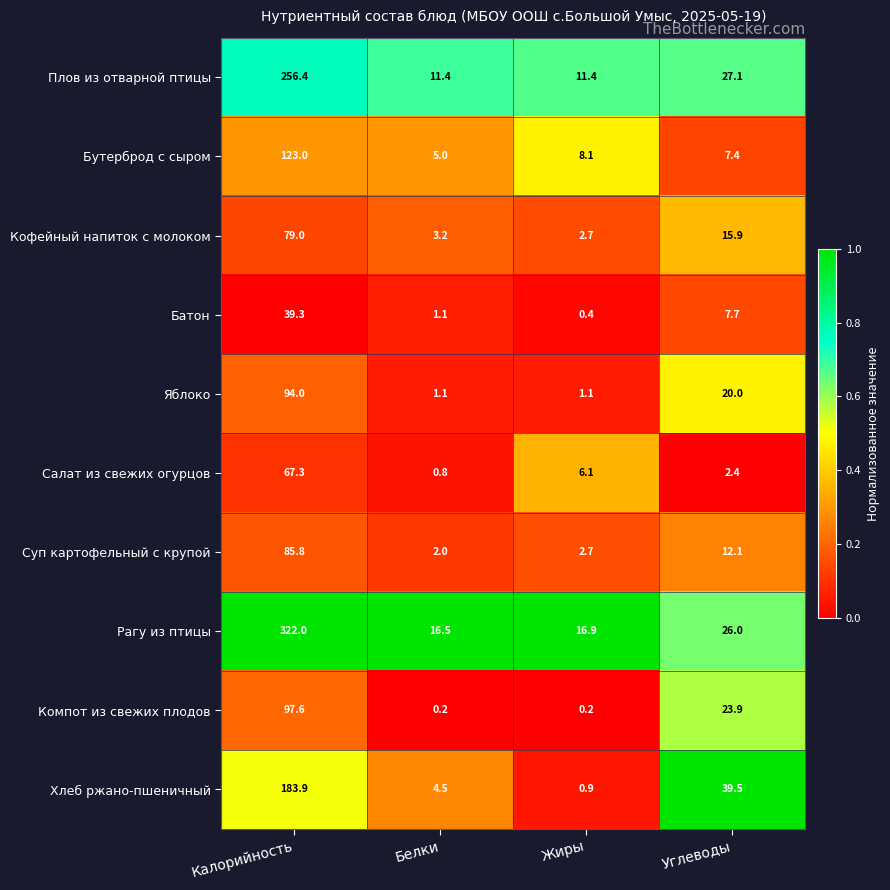

List the series in order of their peak value, lowest first.

Батон, Салат из свежих огурцов, Кофейный напиток с молоком, Суп картофельный с крупой, Яблоко, Компот из свежих плодов, Бутерброд с сыром, Хлеб ржано-пшеничный, Плов из отварной птицы, Рагу из птицы